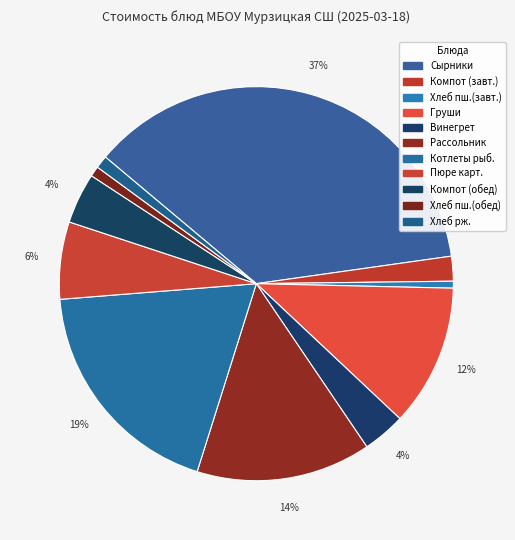

How many slices are in this pie chart?

11